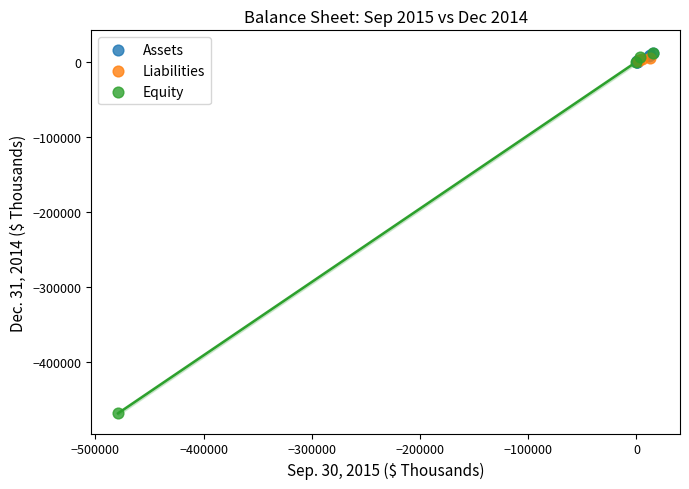

Which series contains the lowest Y value?

Equity